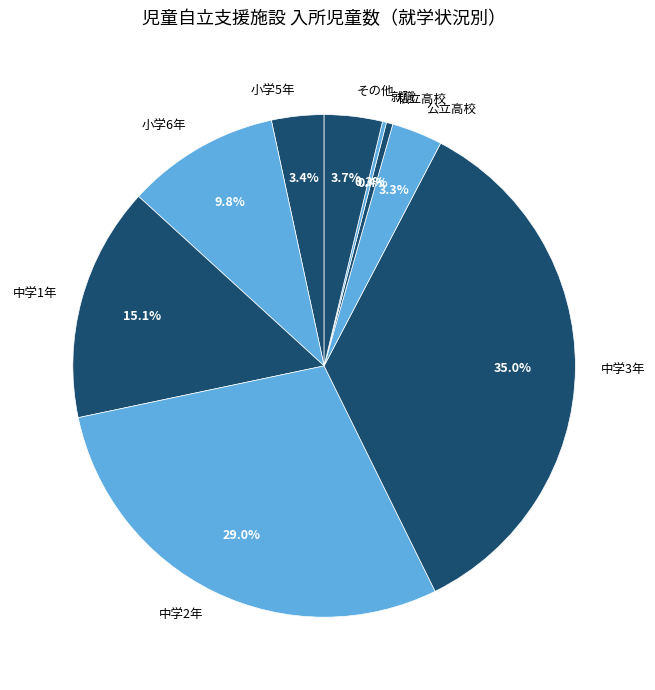

Is there a majority slice in this chart?

No